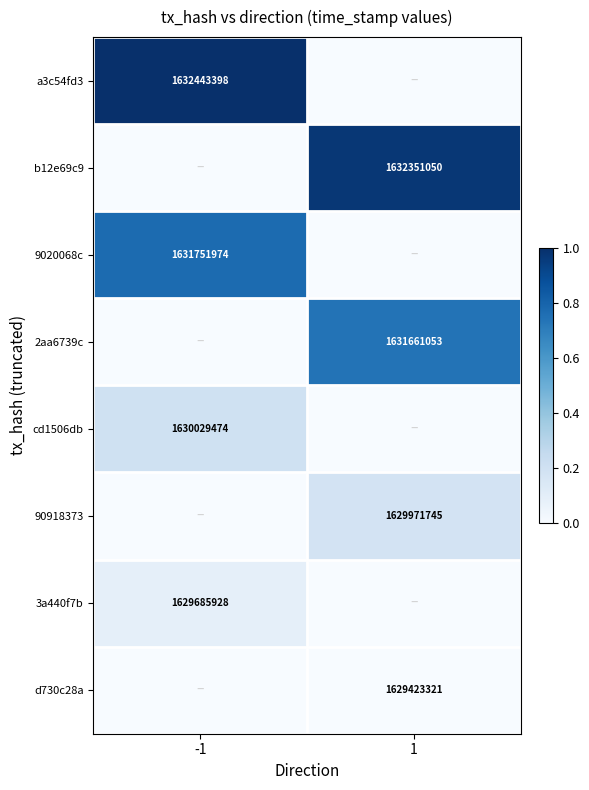

The 3a440f7b series shows 1057424320 at -1. True or false?

False